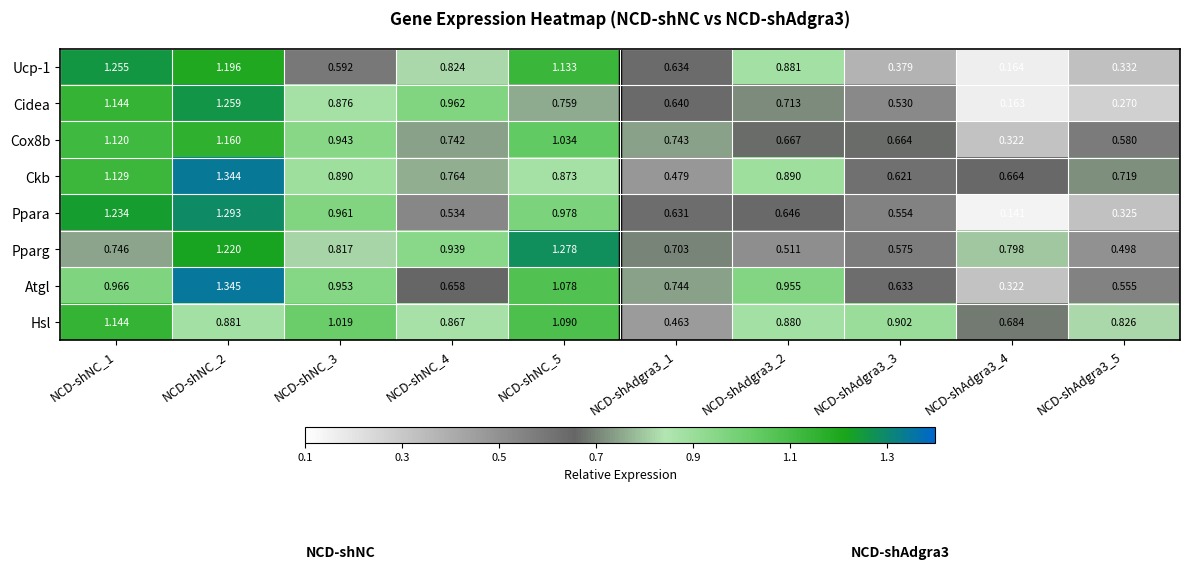

Rank the series by their maximum value, from lowest to highest.

Hsl, Cox8b, Ucp-1, Cidea, Pparg, Ppara, Ckb, Atgl